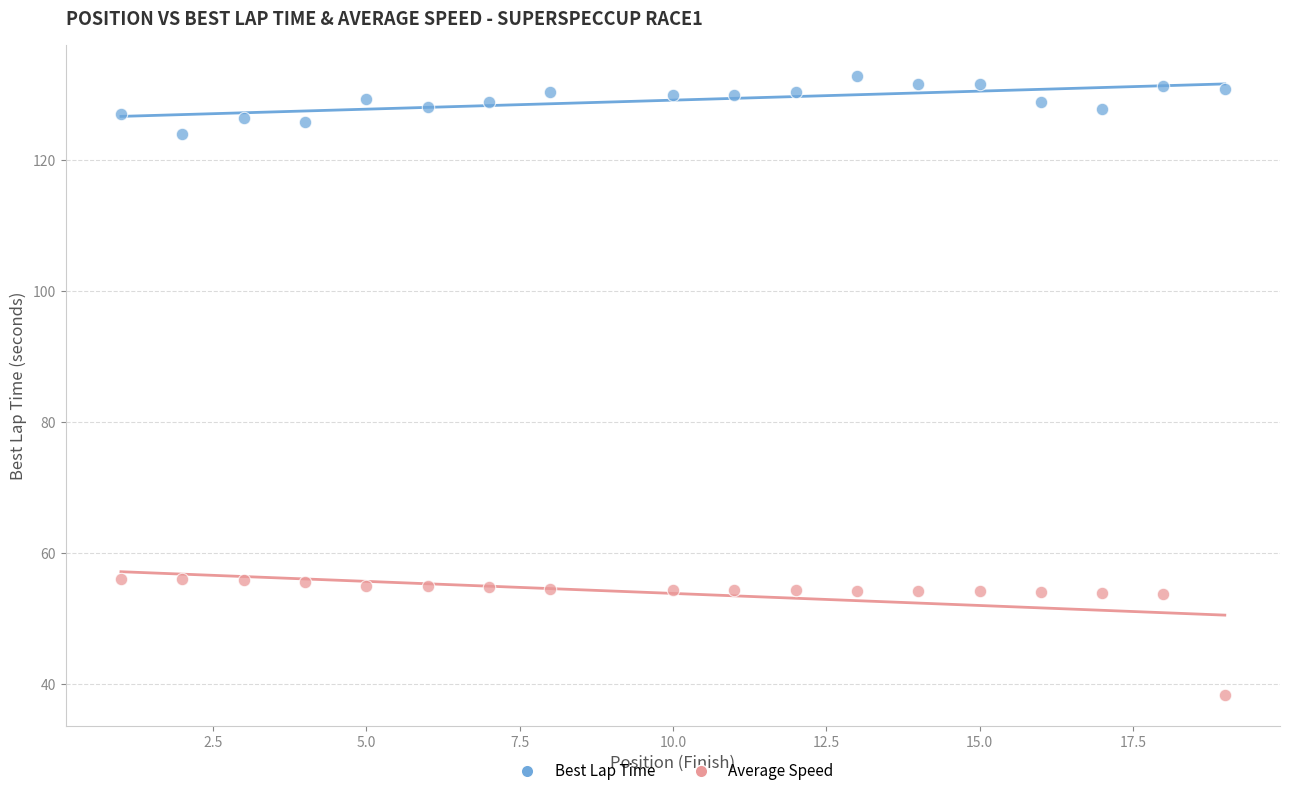

Across all data points, what is the range of X values (max minus min)?

18.0